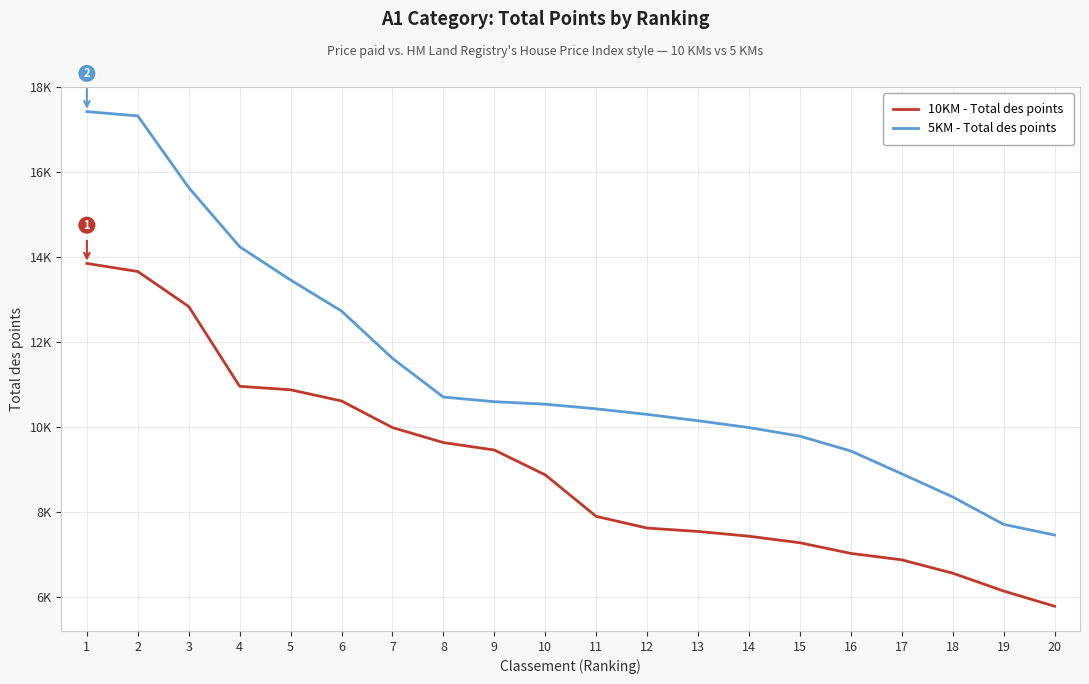

What is the value of the 10KM - Total des points point at the 15th from the left?

7278